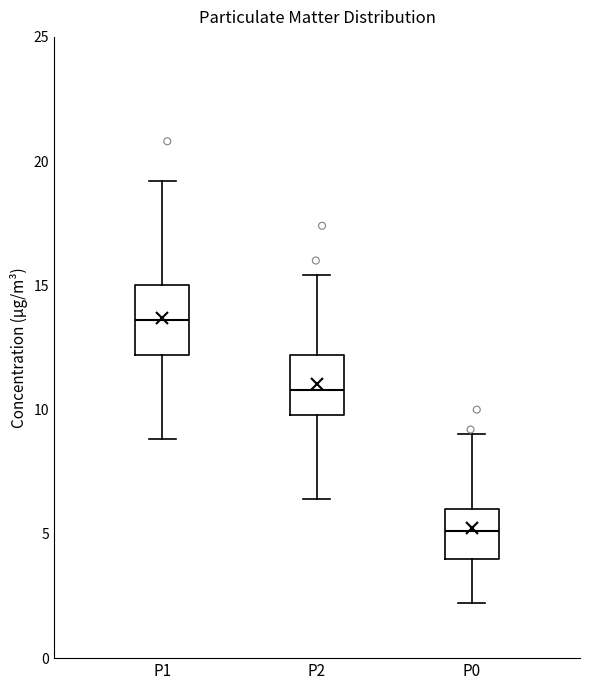

Reading left to right, read every box against the y-axis: the position of its median line, the range the box covers, and the ends of its whiskers. The values are not printed on the chart, so give them approximately, as read against the axis.

P1: median 13.5, box 12.0 to 15.0, whiskers 9.0 to 19.0
P2: median 11.0, box 10.0 to 12.0, whiskers 6.5 to 15.5
P0: median 5.0, box 4.0 to 6.0, whiskers 2.0 to 9.0